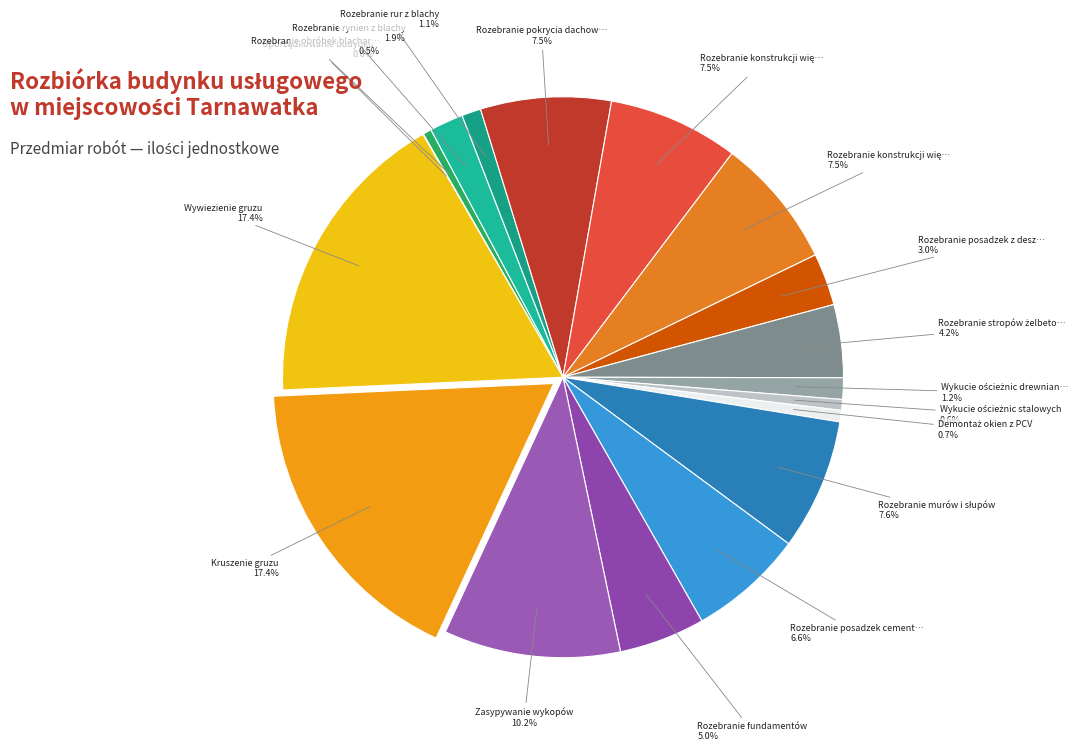

How many segments does this pie chart have?

18